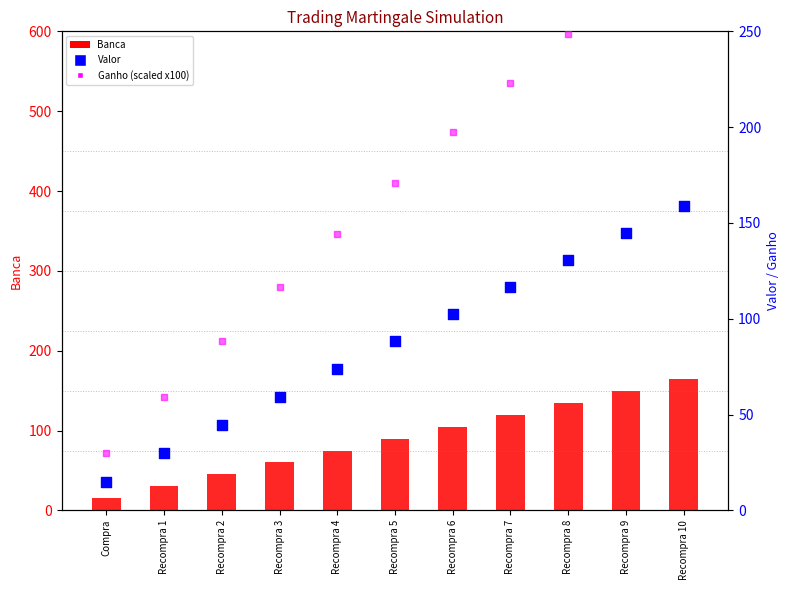

What are all the series names shown in the legend?

Banca, Valor, Ganho (scaled)